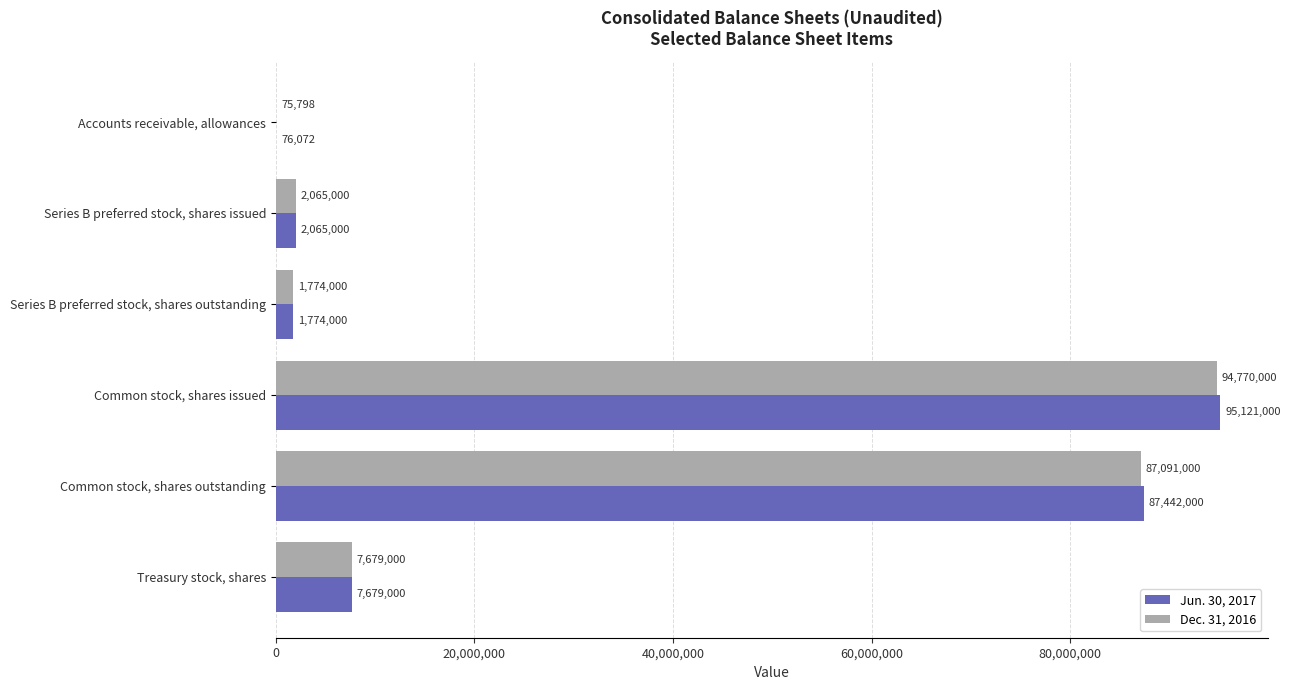

Which series changed the most between Accounts receivable, allowances and Series B preferred stock, shares issued?

Dec. 31, 2016